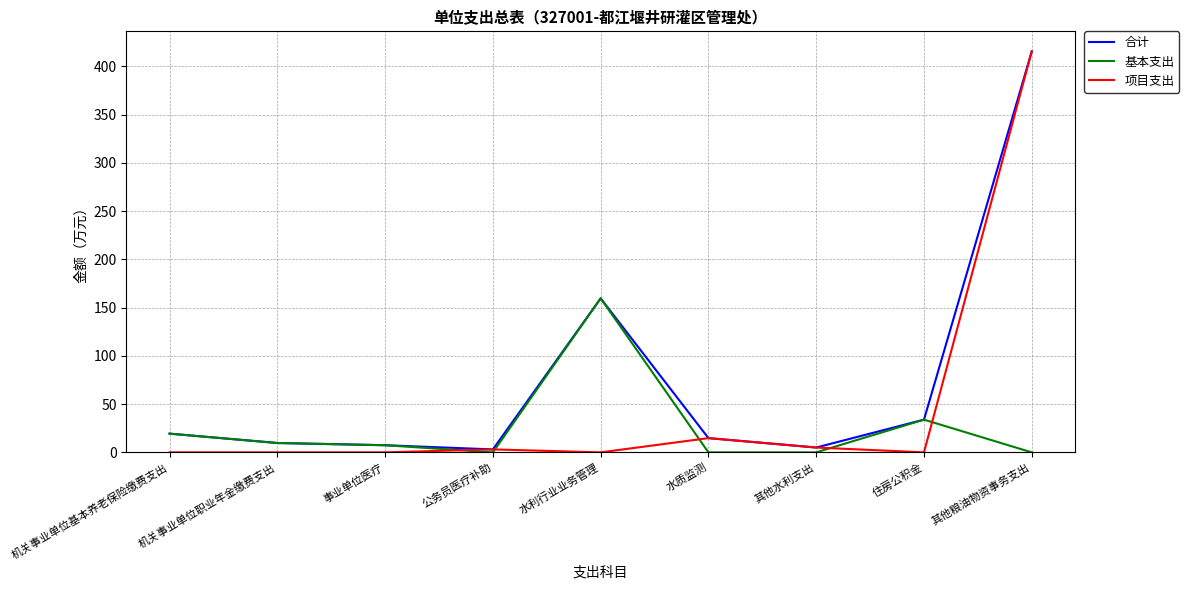

The 基本支出 series shows 0.0 at 公务员医疗补助. True or false?

True